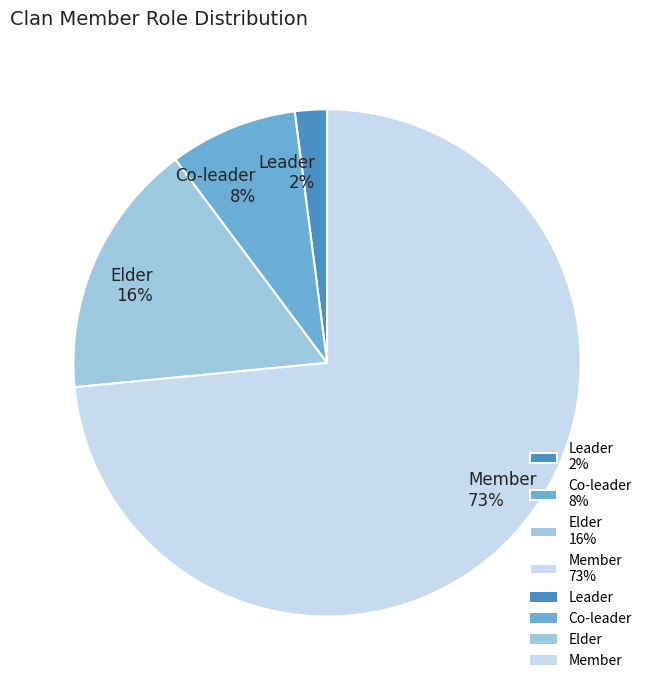

What is the smallest slice in the pie chart?

Leader